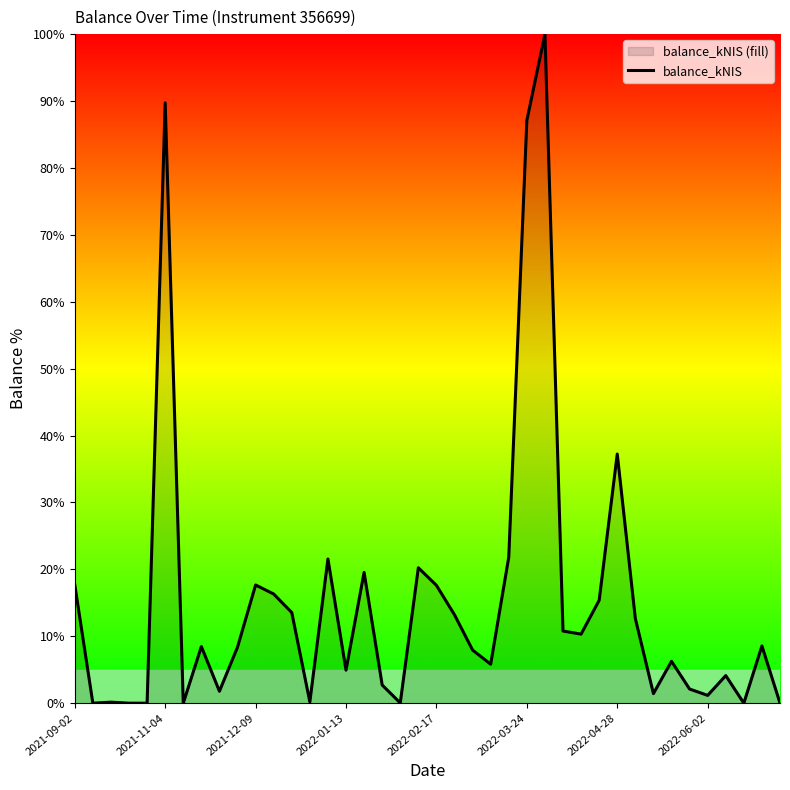

True or false: there are more than 2 points higher than both neighbors.

True